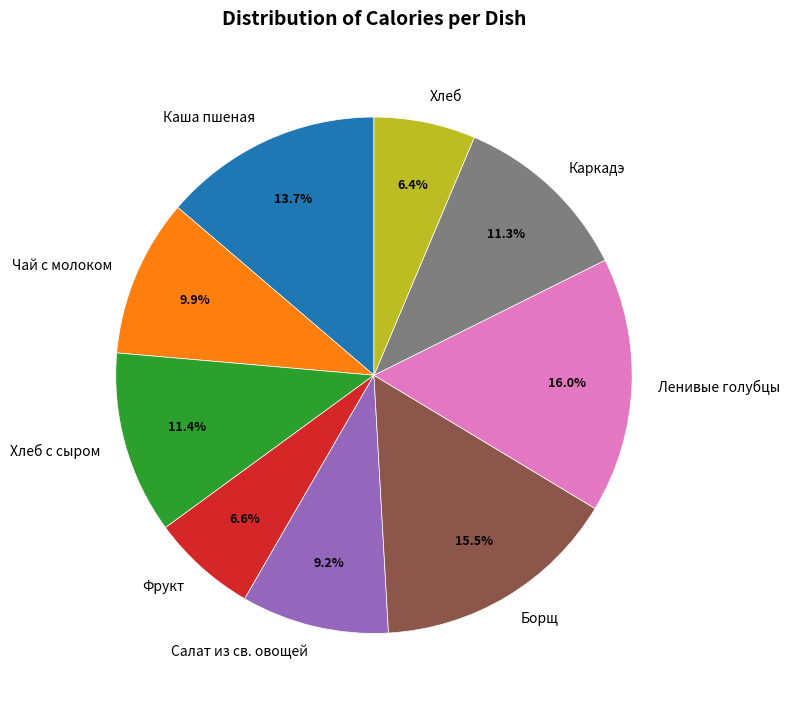

Is it true that Ленивые голубцы is 16% of the pie?

True